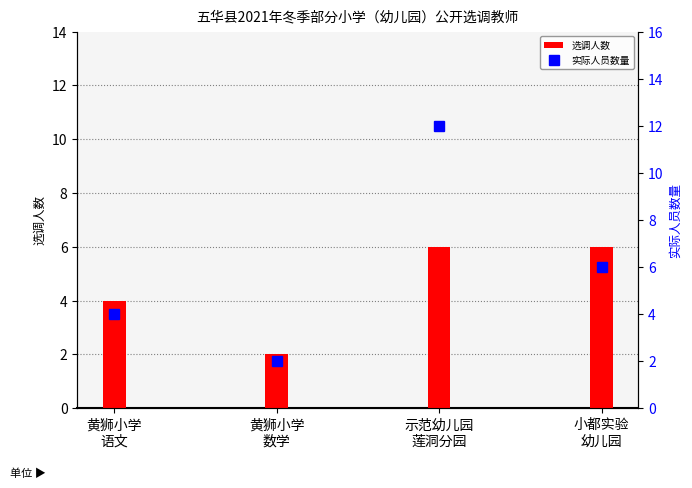

List the labels in order of 选调人数 value, smallest first.

黄狮小学
数学, 黄狮小学
语文, 示范幼儿园
莲洞分园, 小都实验
幼儿园